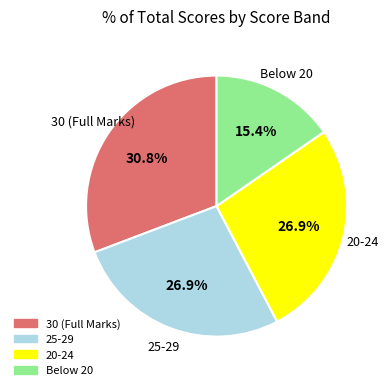

Is there a majority slice in this chart?

No